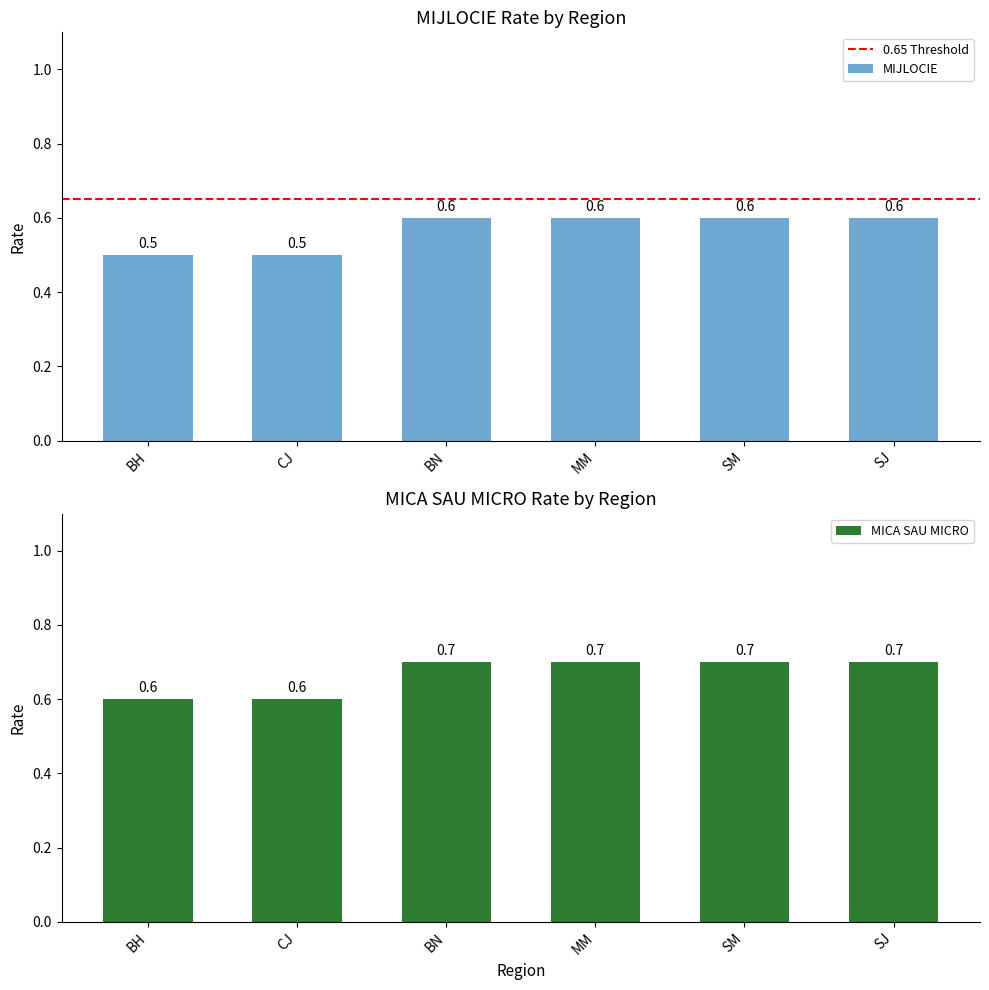

Count the number of data series in this chart.

2